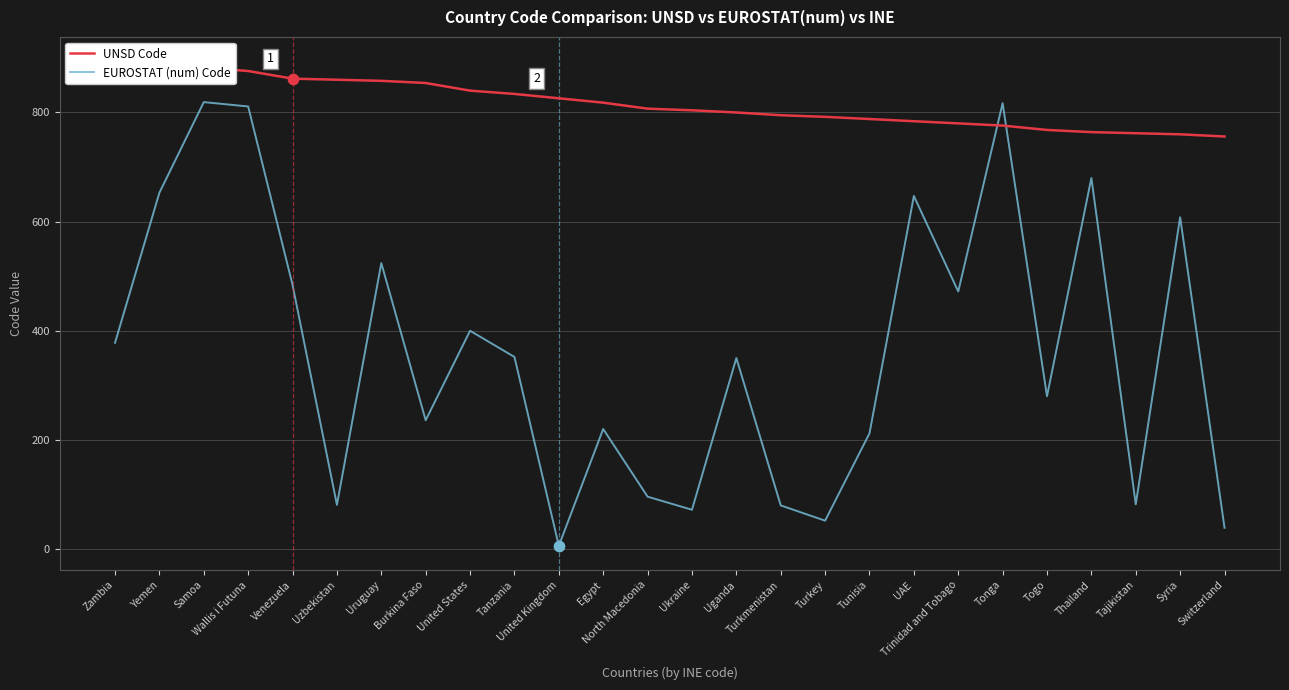

At which category is the sum across all series the highest?

Samoa